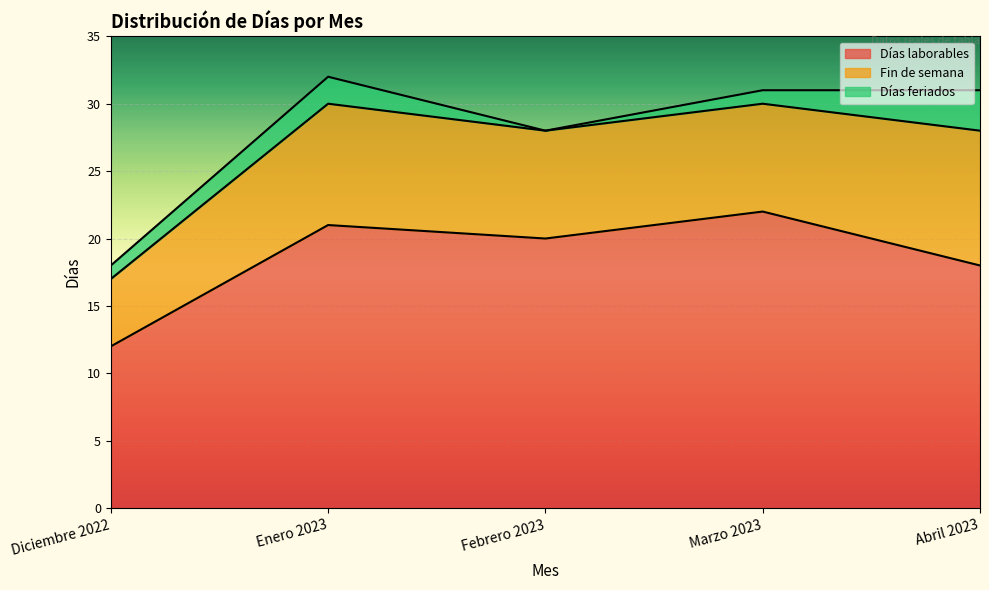

Reading left to right, extract all data points from this chart.

Días laborables: Diciembre 2022=12	Enero 2023=21	Febrero 2023=20	Marzo 2023=22	Abril 2023=18
Fin de semana: Diciembre 2022=5	Enero 2023=9	Febrero 2023=8	Marzo 2023=8	Abril 2023=10
Días feriados: Diciembre 2022=1	Enero 2023=2	Febrero 2023=0	Marzo 2023=1	Abril 2023=3